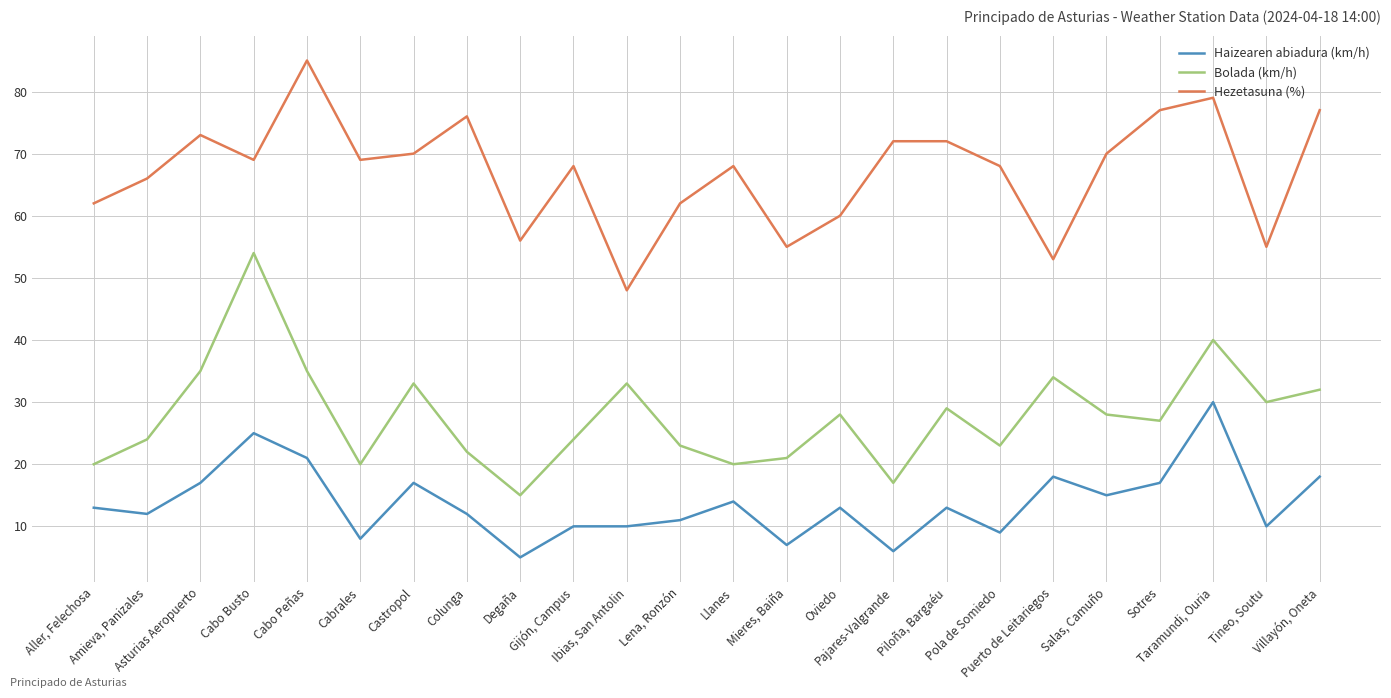

Is the value of Bolada (km/h) at Oviedo greater than the value of Haizearen abiadura (km/h) at Cabo Busto?

Yes